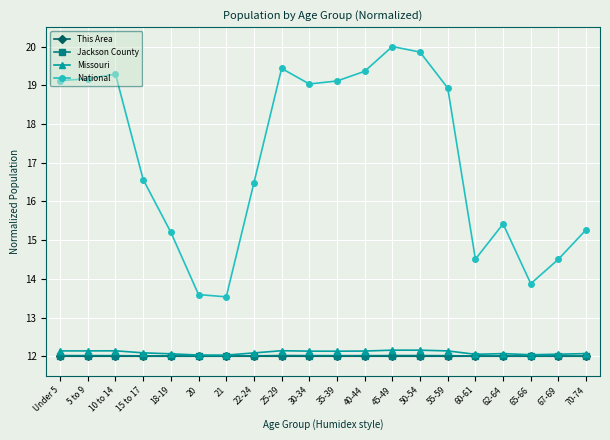

Does the chart have visible grid lines?

Yes